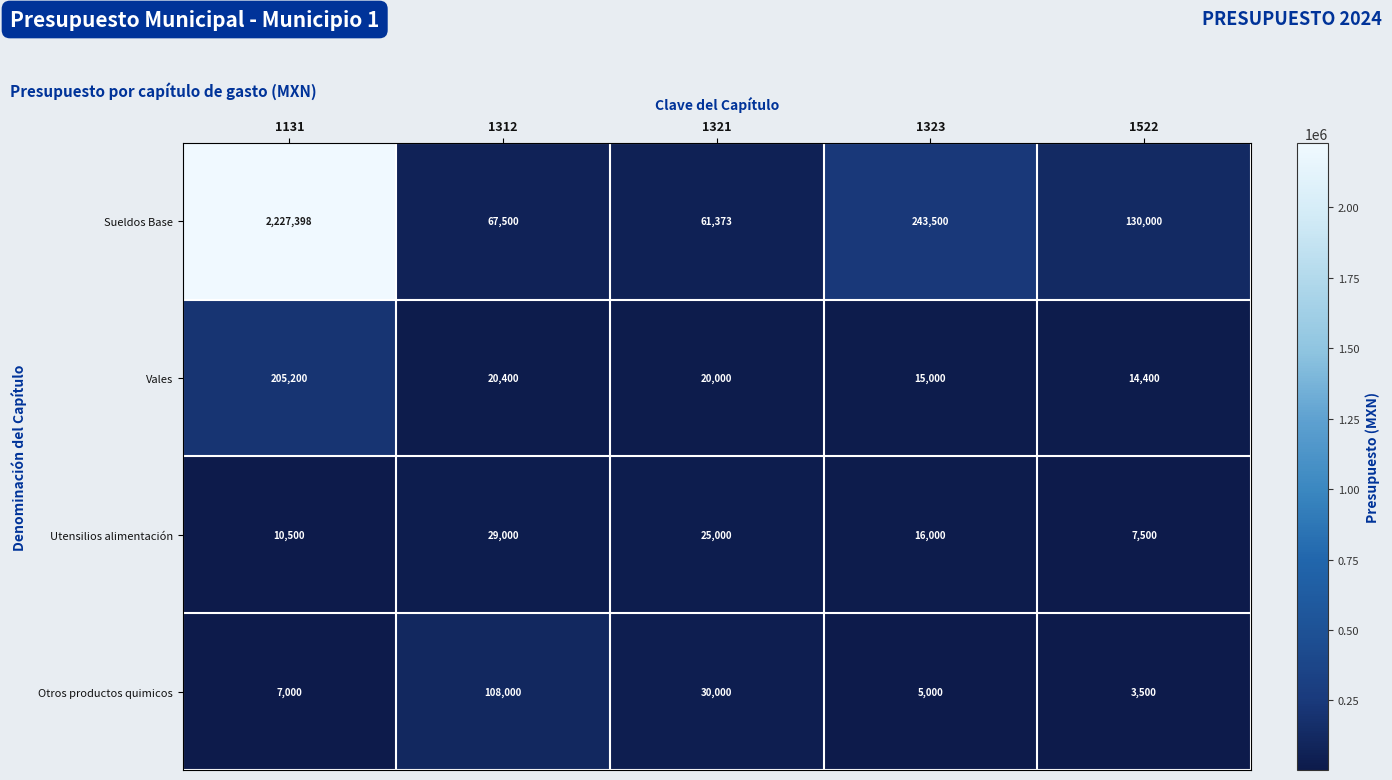

Which series has the largest total across all categories?

Sueldos Base